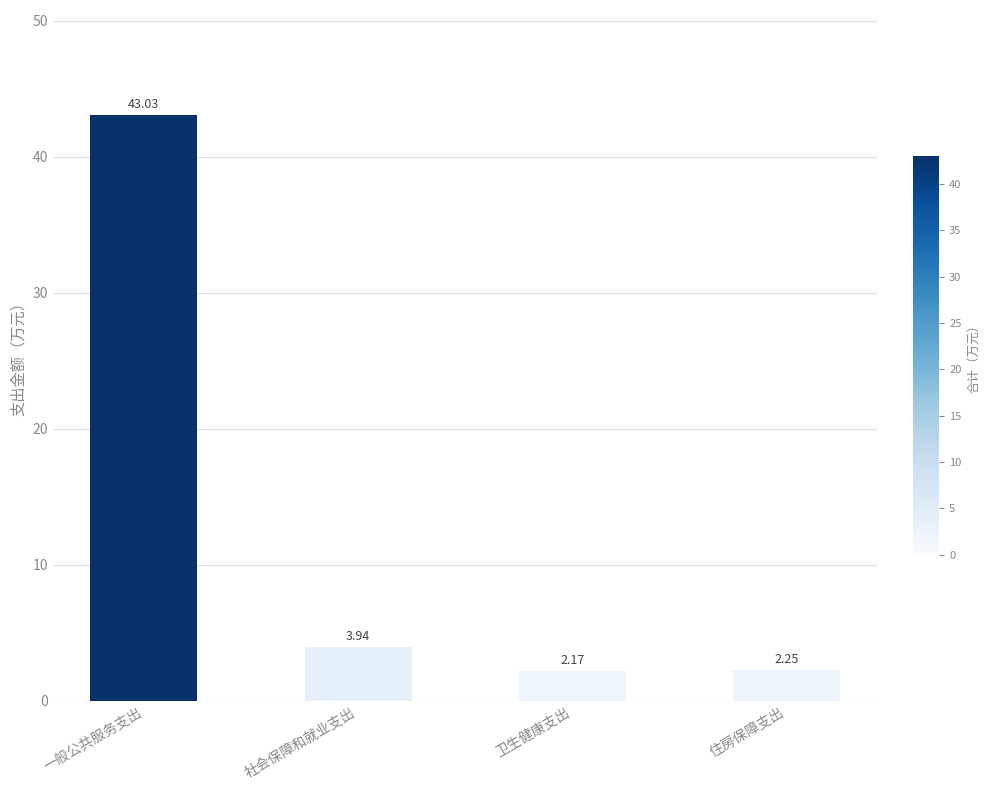

Where is the data nearest to the value 22?

社会保障和就业支出